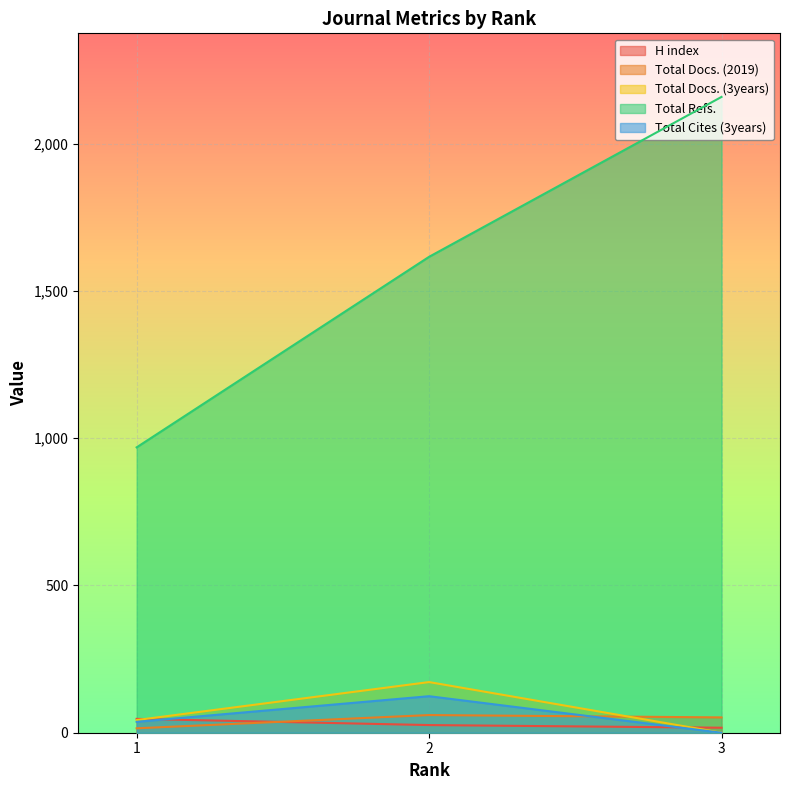

What is the spread (max minus min) of values at 2?

1590